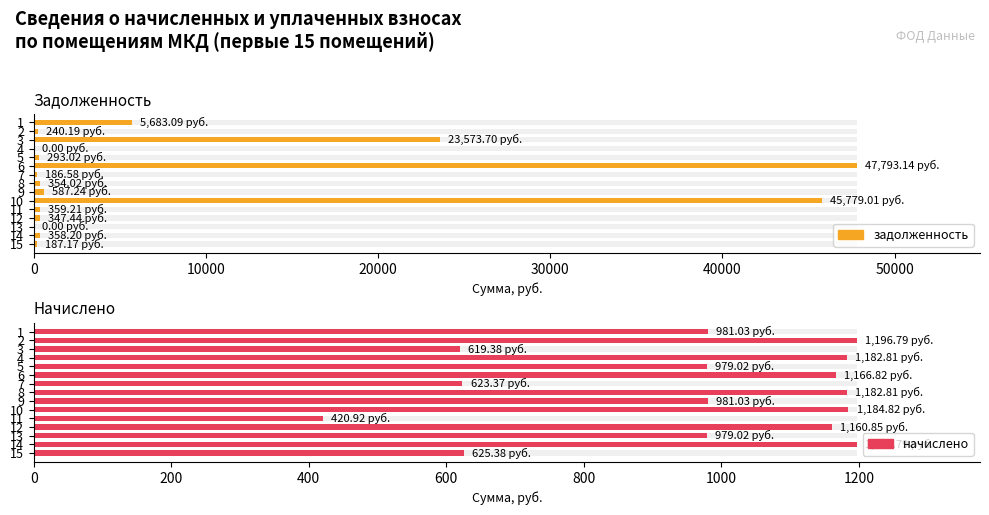

List the series in order of their overall mean, lowest first.

начислено, задолженность